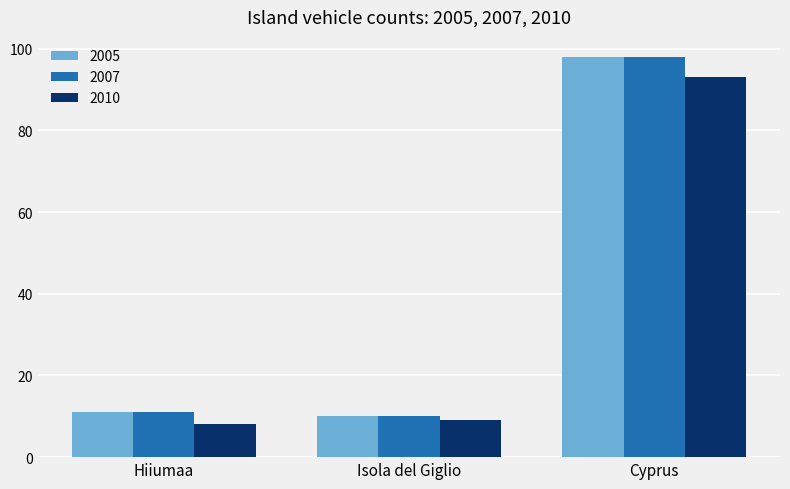

What is the total value across all series at Isola del Giglio?

29